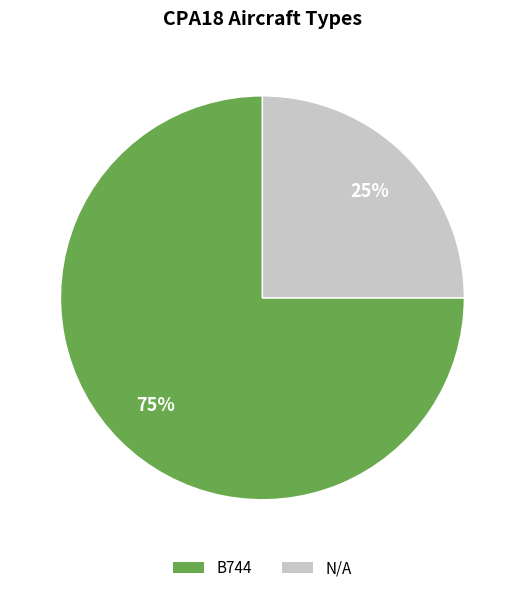

Between N/A and B744, which is larger?

B744